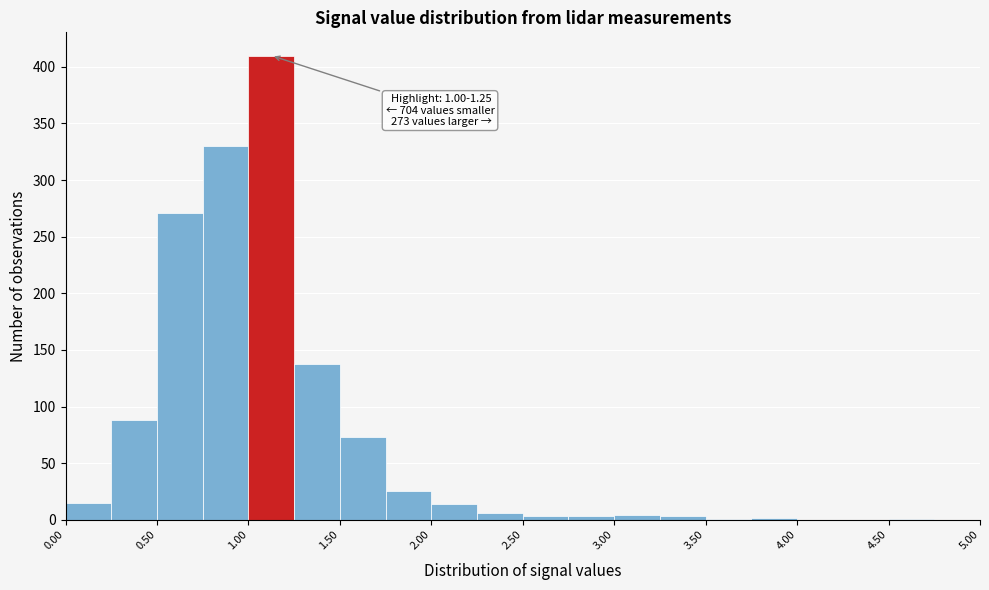

Over which range of the x-axis is the bar tallest?

1.00 to 1.25